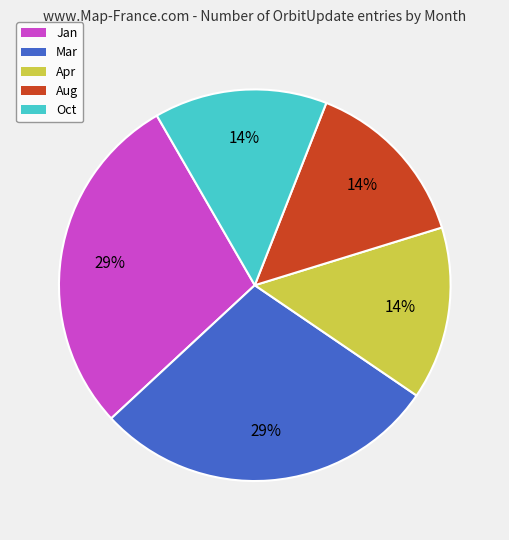

Is there any slice that represents more than half of the pie?

No